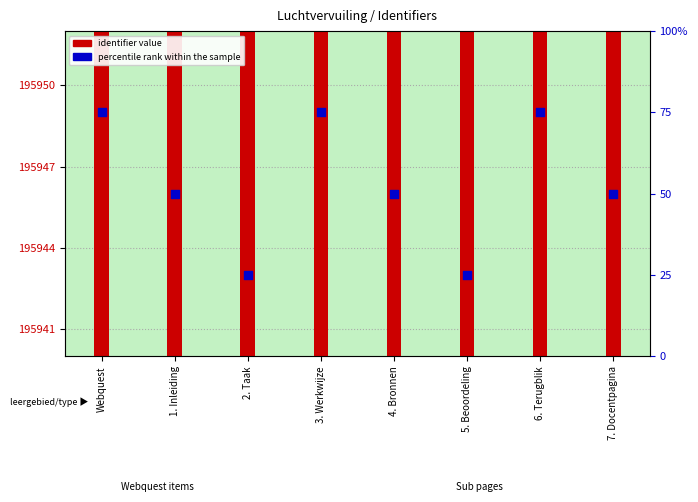

What is the total value across all series at 4. Bronnen?

195997